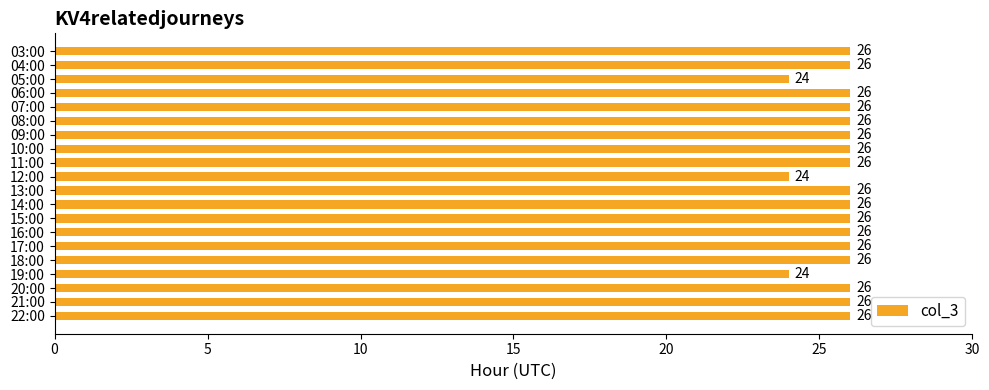

What is the label of the 6th bar from the bottom?

17:00